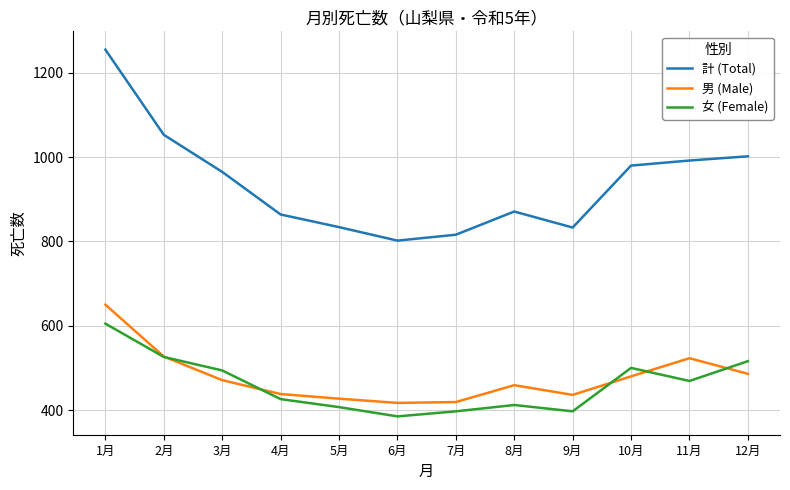

What is the difference between the maximum and minimum values in the 女 (Female) series?

220